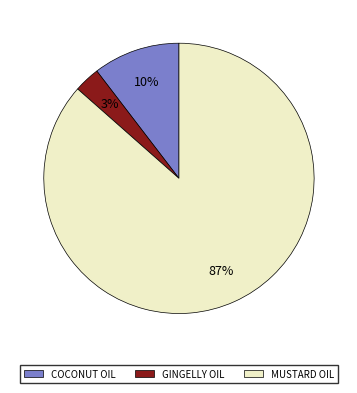

The COCONUT OIL slice represents 10% of the pie. True or false?

True